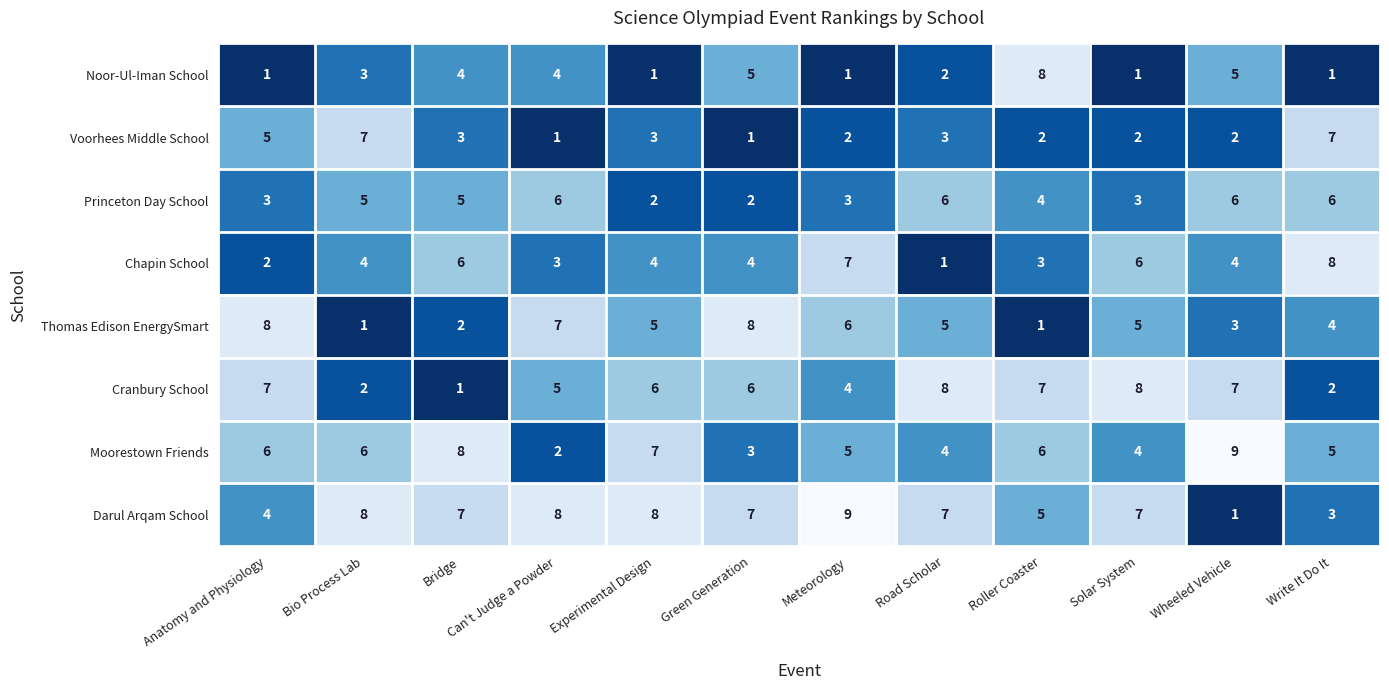

Between Bridge and Experimental Design, which series saw the biggest shift?

Cranbury School